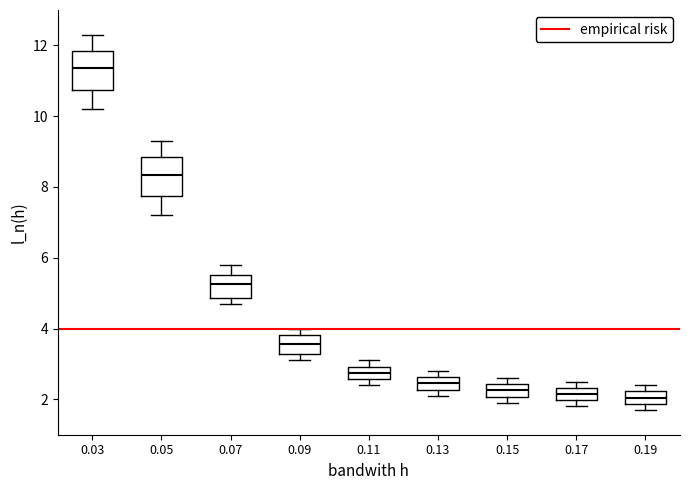

Reading left to right, read every box against the y-axis: the position of its median line, the range the box covers, and the ends of its whiskers. The values are not printed on the chart, so give them approximately, as read against the axis.

0.03: median 11.4, box 10.8 to 11.8, whiskers 10.2 to 12.4
0.05: median 8.4, box 7.8 to 8.8, whiskers 7.2 to 9.4
0.07: median 5.2, box 4.8 to 5.6, whiskers 4.8 (just below the box's lower edge) to 5.8
0.09: median 3.6, box 3.2 to 3.8, whiskers 3.2 (just below the box's lower edge) to 4.0
0.11: median 2.8, box 2.6 to 3.0, whiskers 2.4 to 3.2
0.13: median 2.4, box 2.2 to 2.6, whiskers 2.2 (just below the box's lower edge) to 2.8
0.15: median 2.2, box 2.0 to 2.4, whiskers 2.0 (below the box's lower edge) to 2.6
0.17: median 2.2, box 2.0 to 2.4, whiskers 1.8 to 2.6
0.19: median 2.0, box 1.8 to 2.2, whiskers 1.8 (just below the box's lower edge) to 2.4